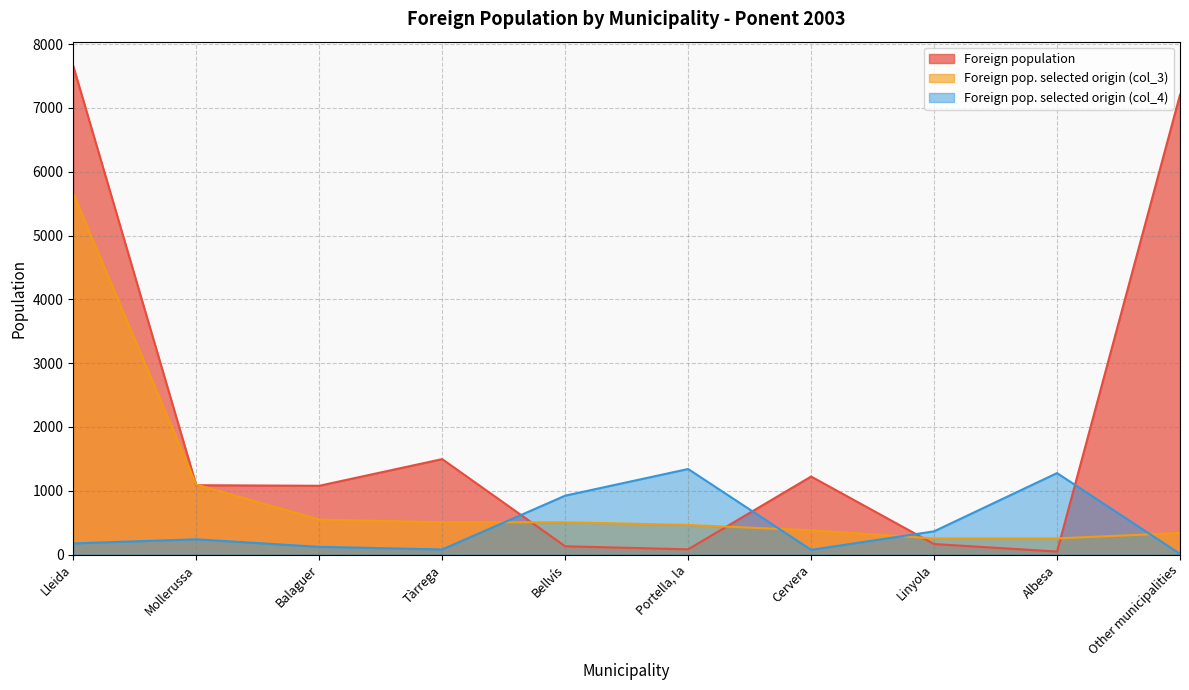

What is the value of the Foreign population point at the 7th from the left?

1223